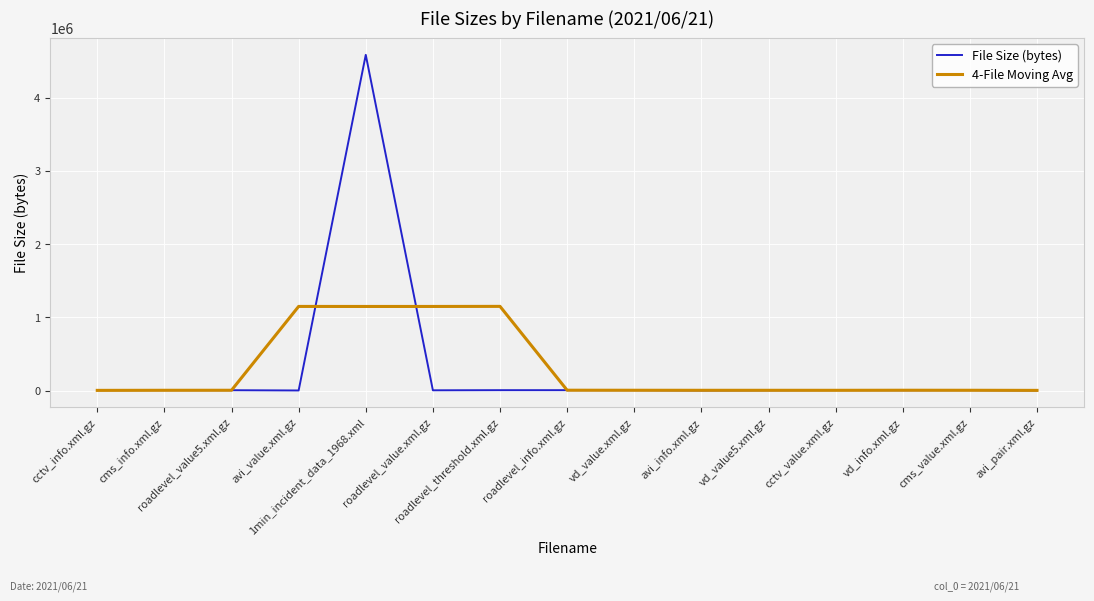

Which series has the largest range (max minus min)?

File Size (bytes)